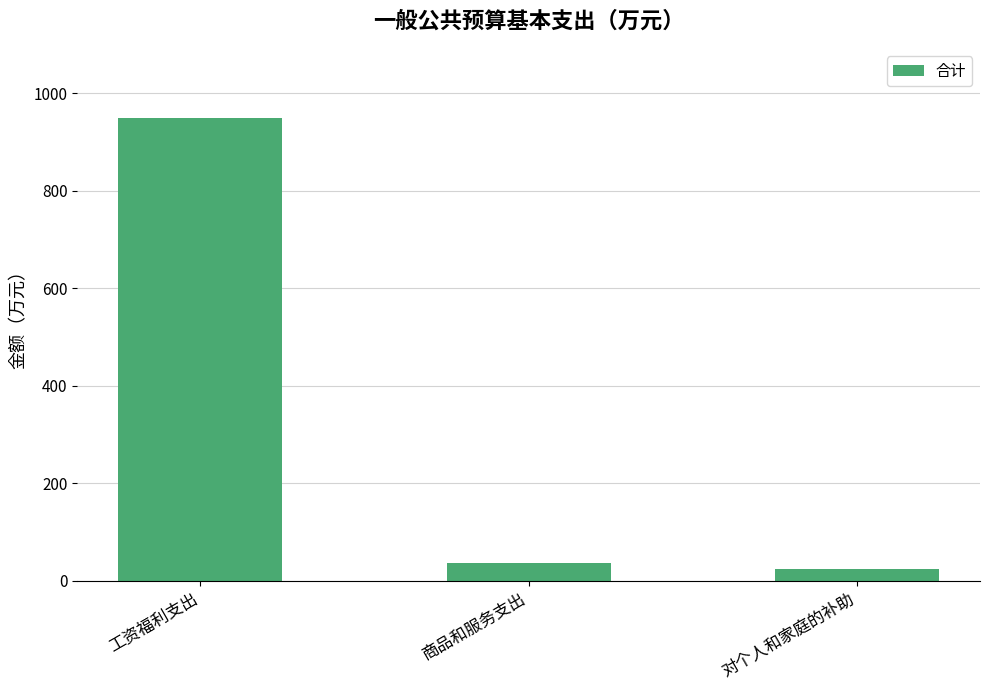

What is the change in value from 工资福利支出 to 对个人和家庭的补助?

-925.4